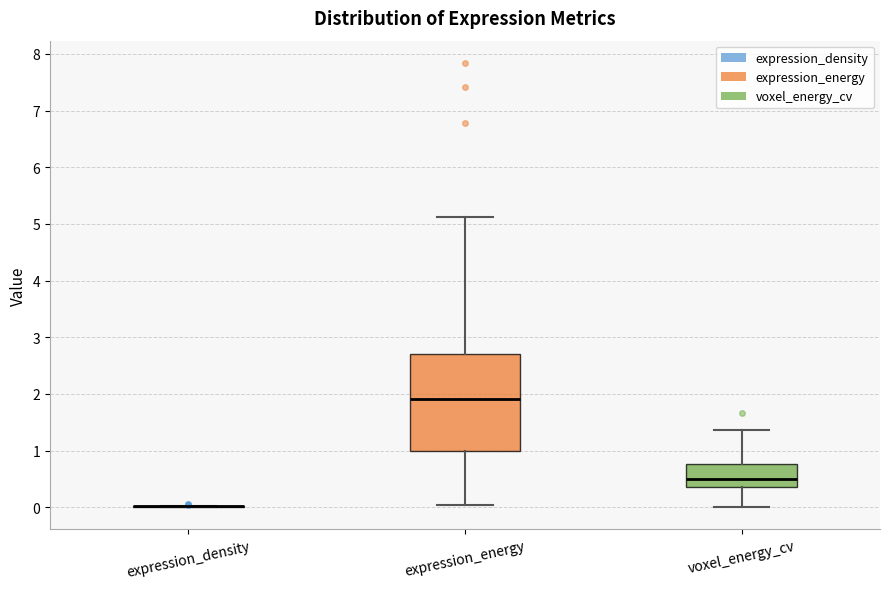

Which box is the tallest, from its lower edge to its upper edge?

expression_energy